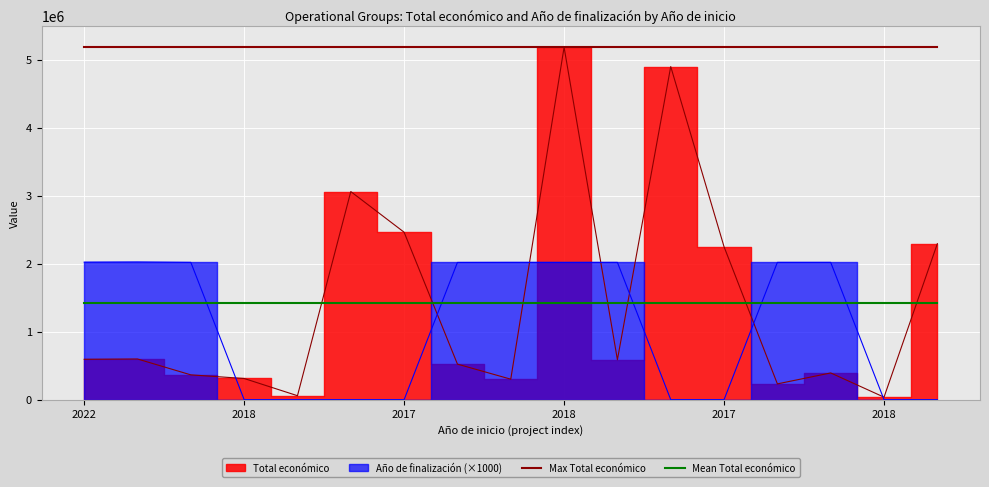

Is it true that Mean Total económico equals 415480 at 2018?

False